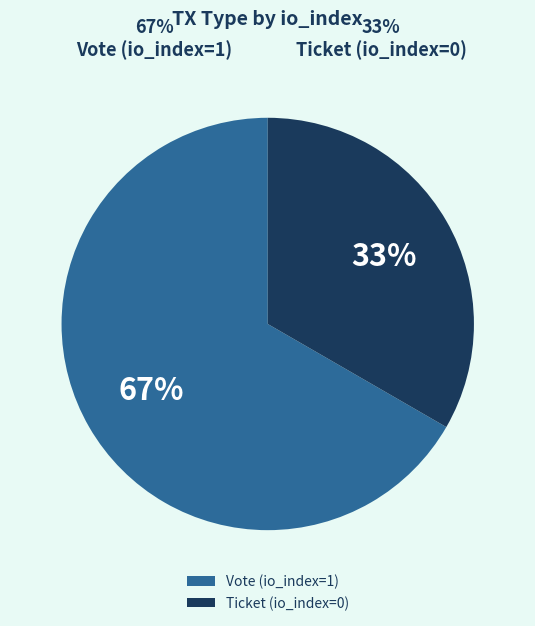

To the nearest percent, what is the average slice percentage?

50%